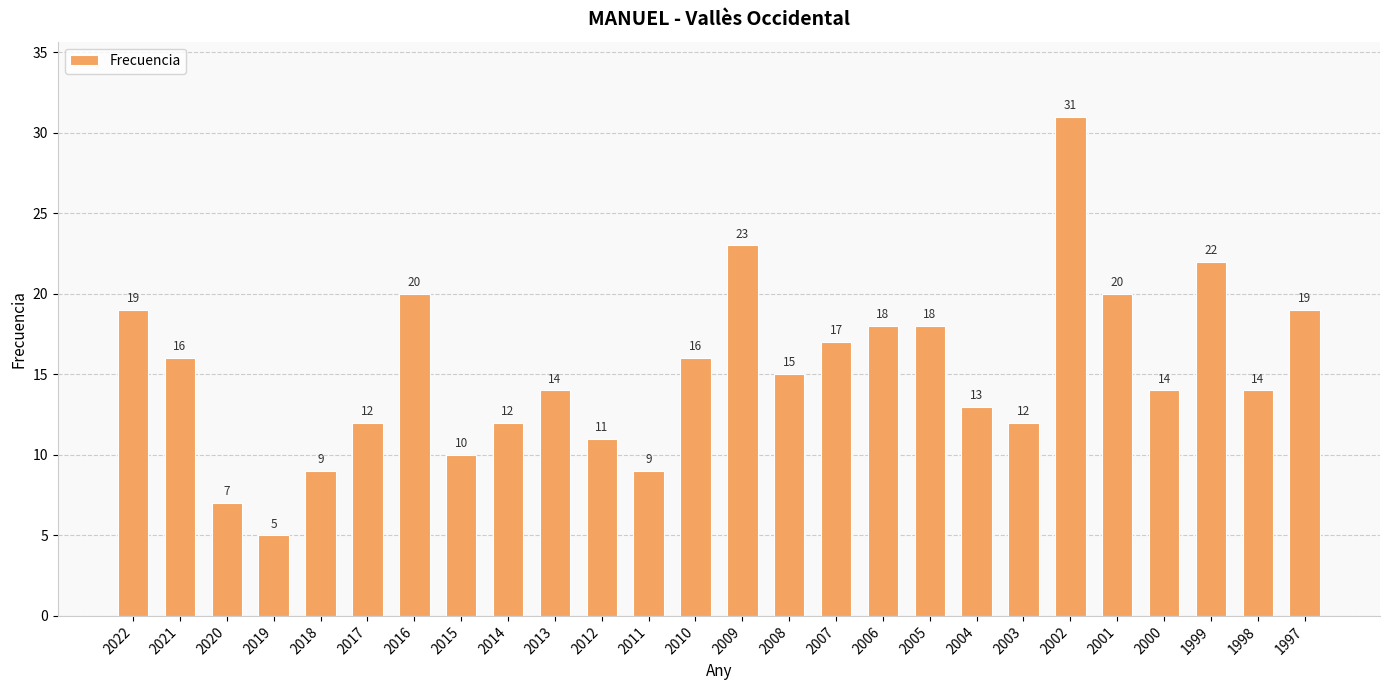

What is the change in value from 2016 to 2012?

-9